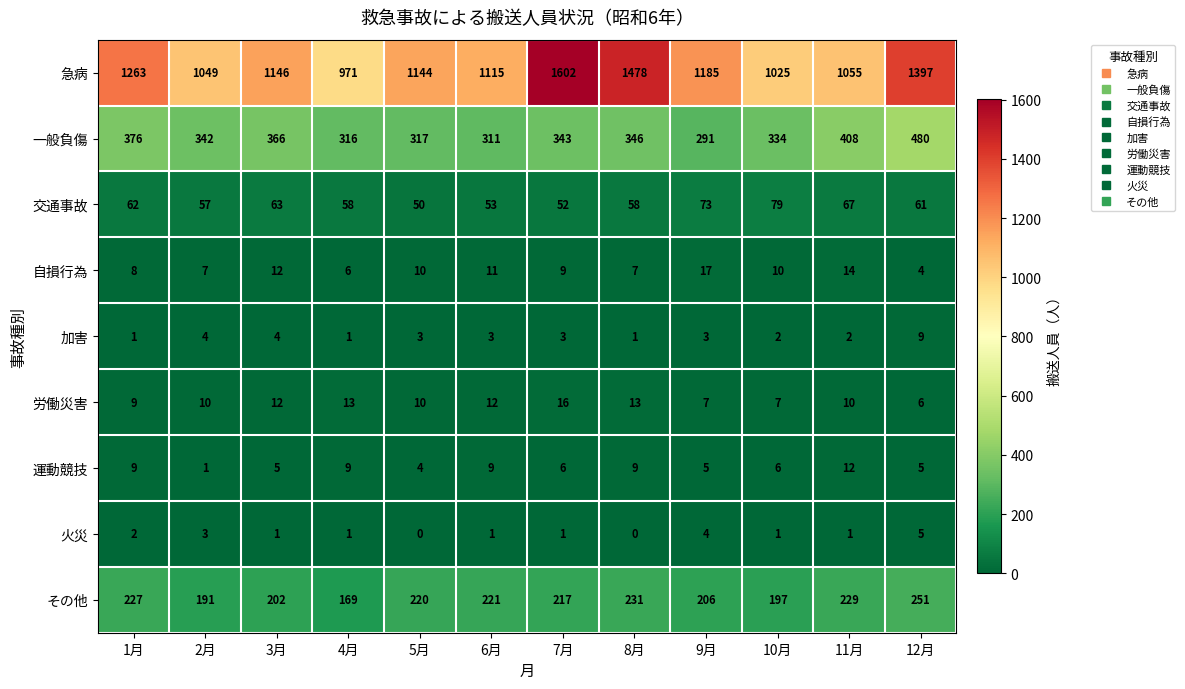

List the series in order of their peak value, highest first.

急病, 一般負傷, その他, 交通事故, 自損行為, 労働災害, 運動競技, 加害, 火災